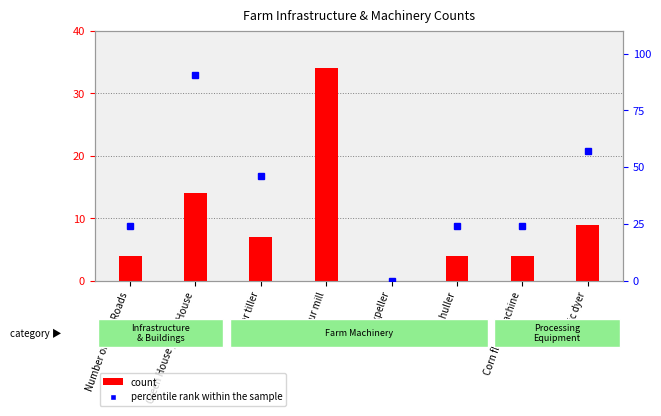

What is the label of the 6th bar from the left?

Rice huller